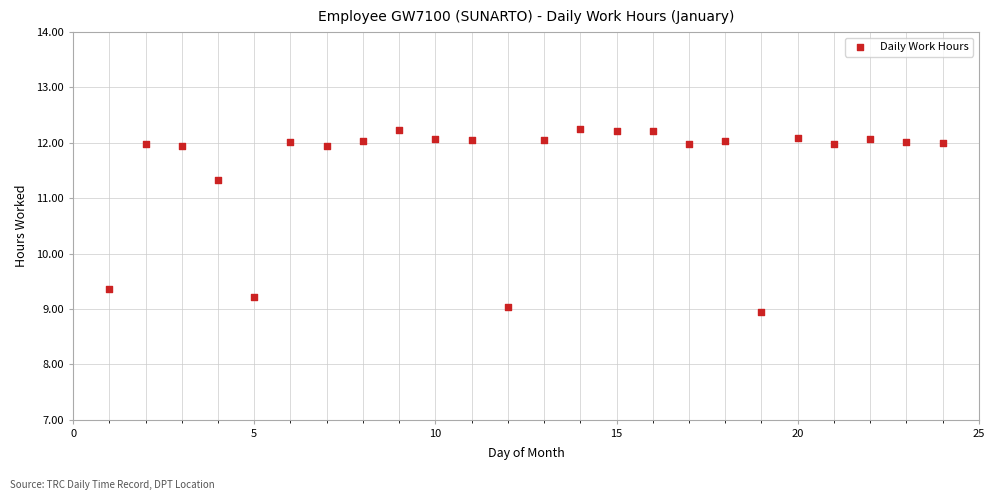

What is the range of Y values (max minus min)?

3.3